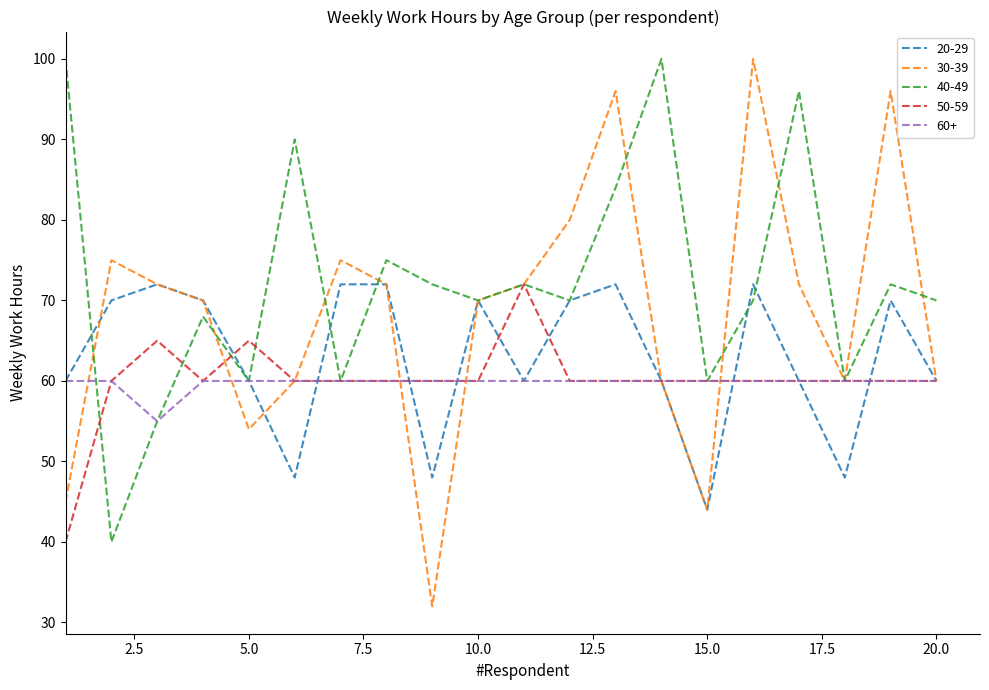

Which series has the largest total across all categories?

40-49